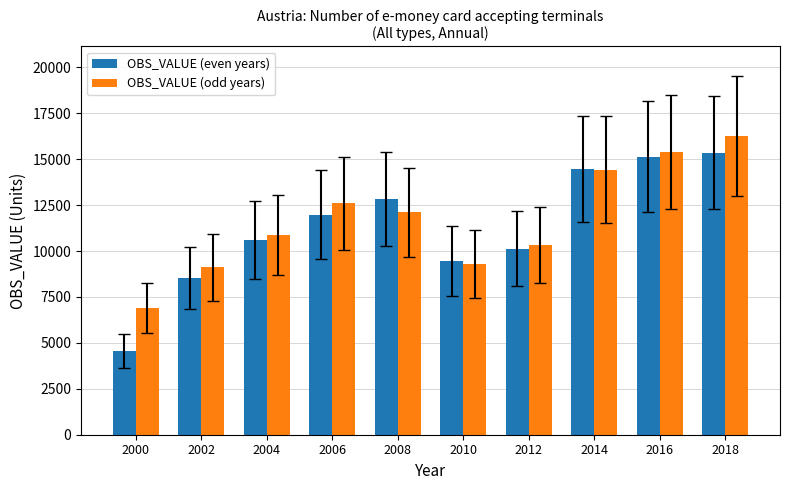

At which category is the sum across all series the highest?

2018